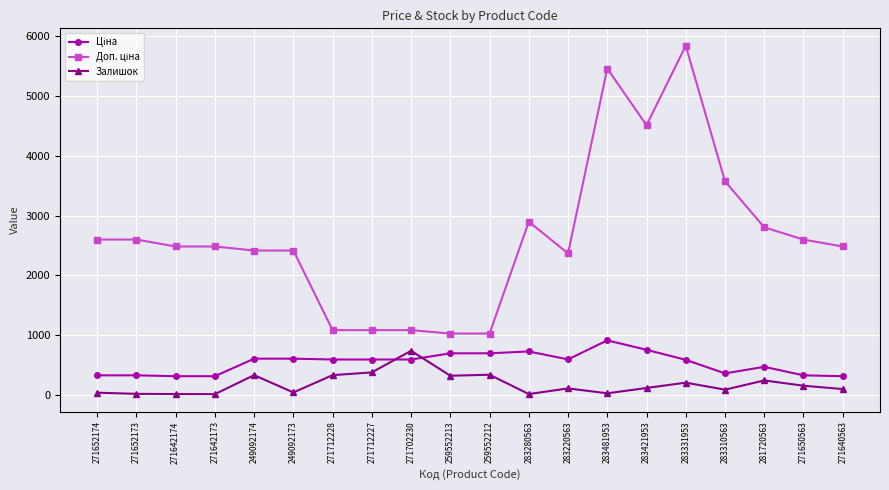

What is the total value across all series at 271712228?

1999.6